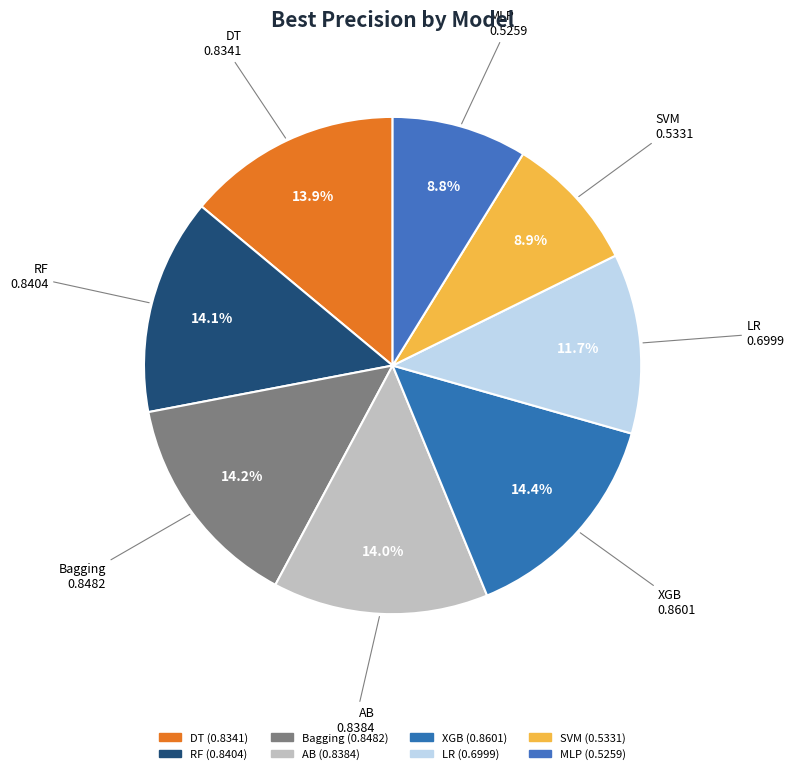

What is the change in value from DT to MLP?

-0.3